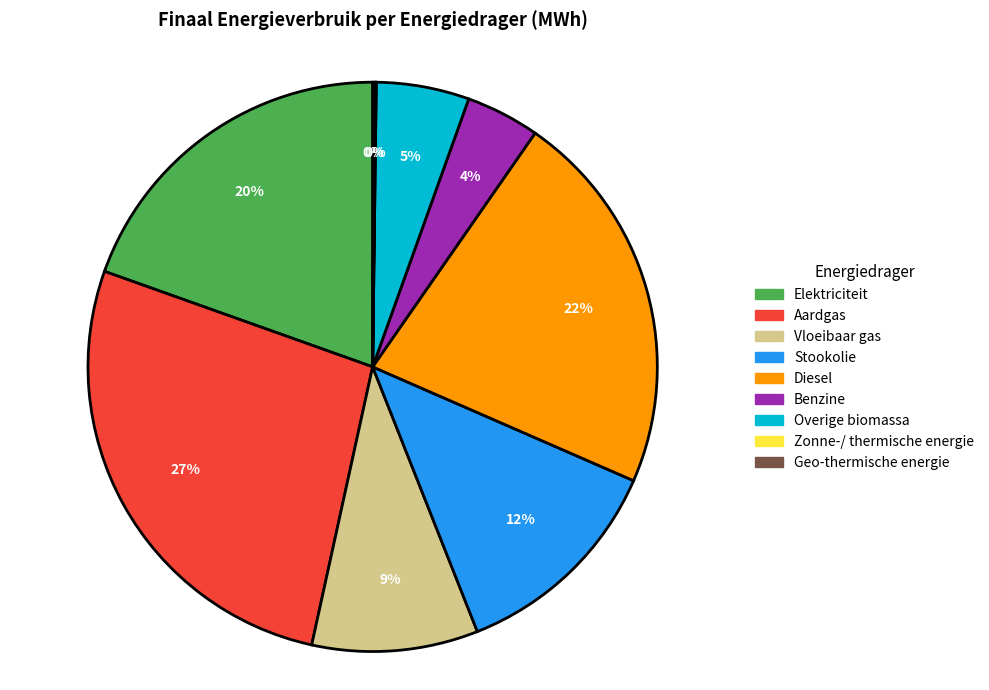

Which slice is the largest?

Aardgas